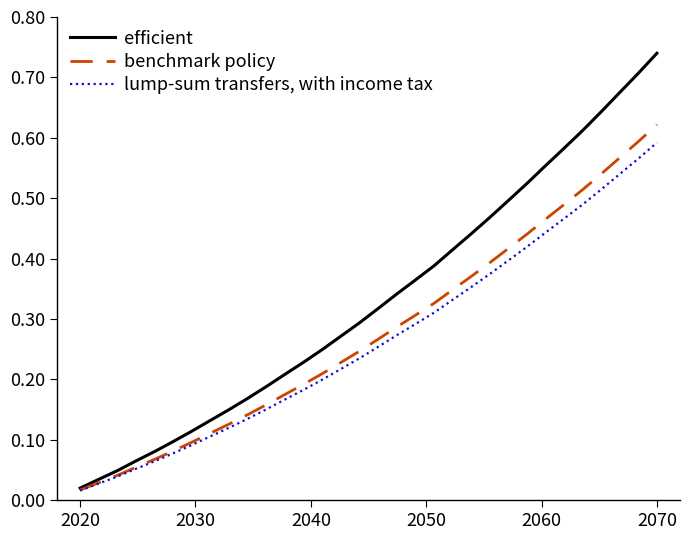

Which series has the largest range (max minus min)?

efficient